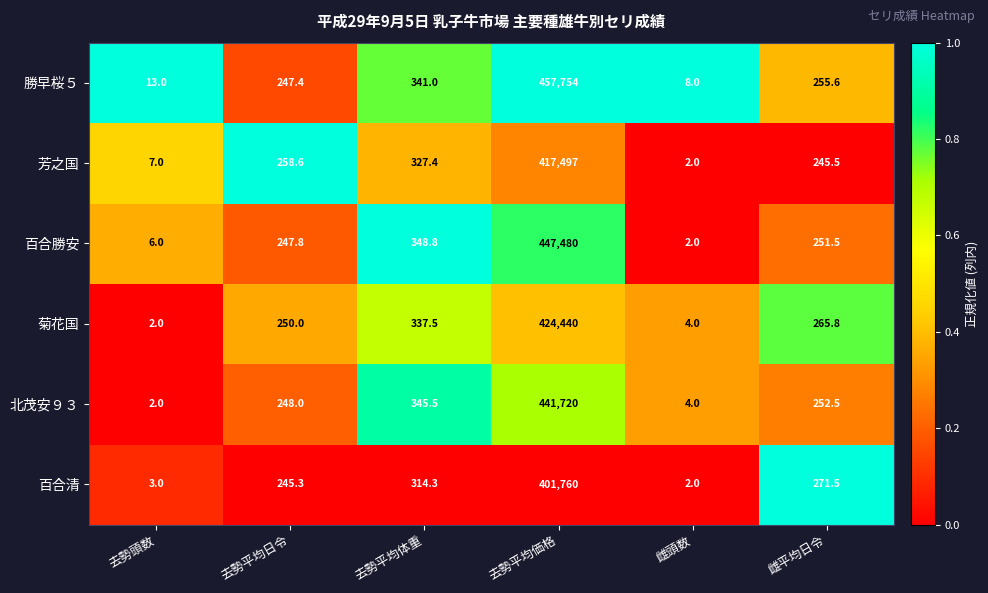

Which label corresponds to the largest value in the chart?

去勢平均価格